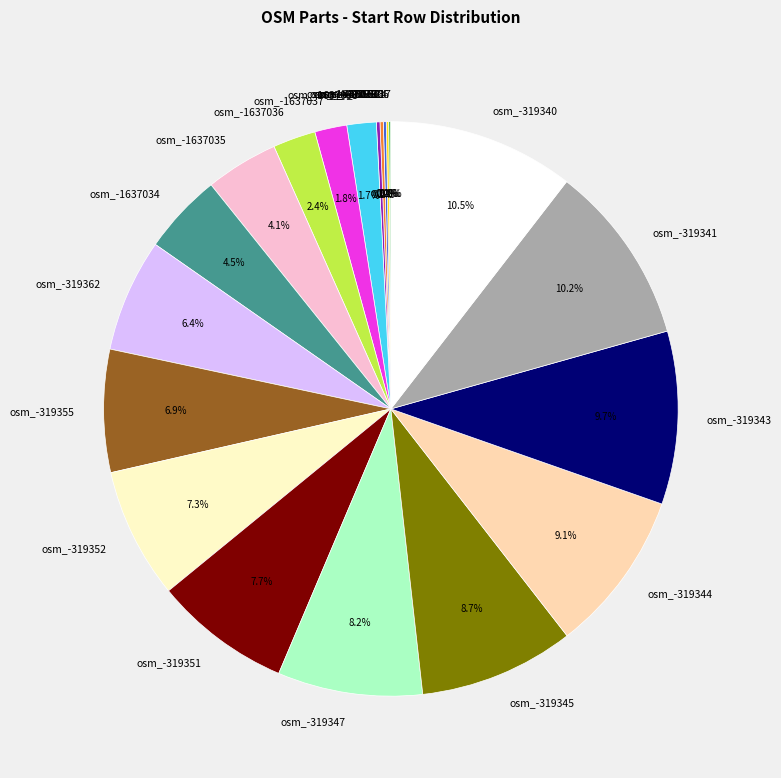

Is there a majority slice in this chart?

No